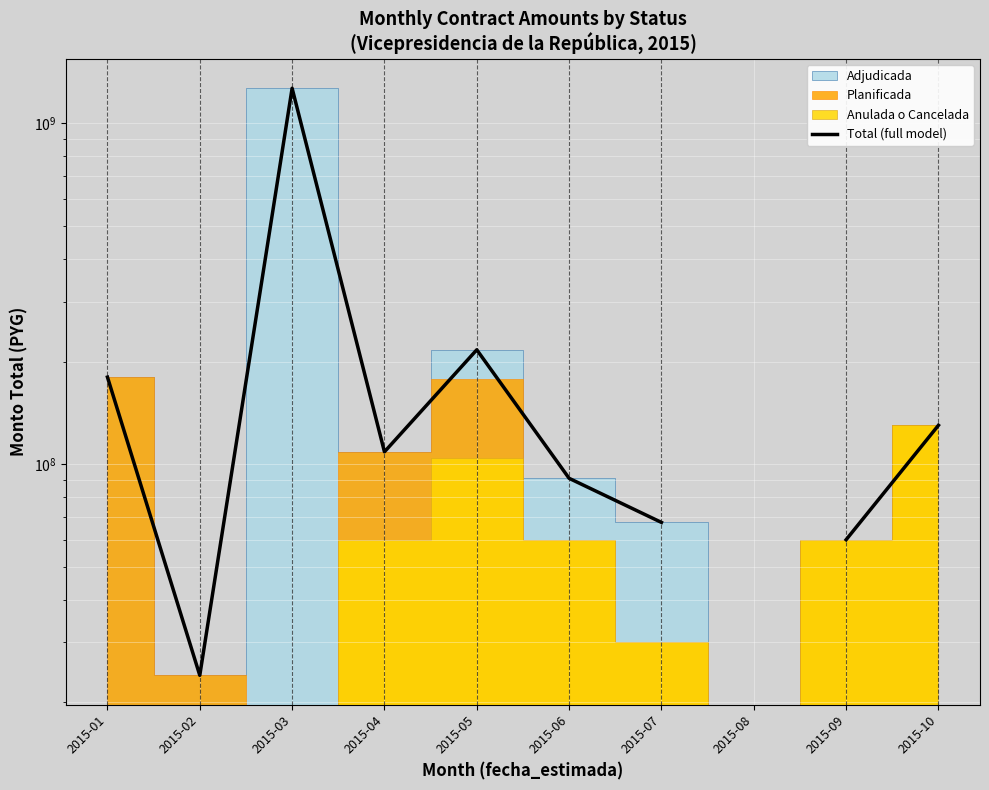

Is this an area chart (filled region under the line)?

No